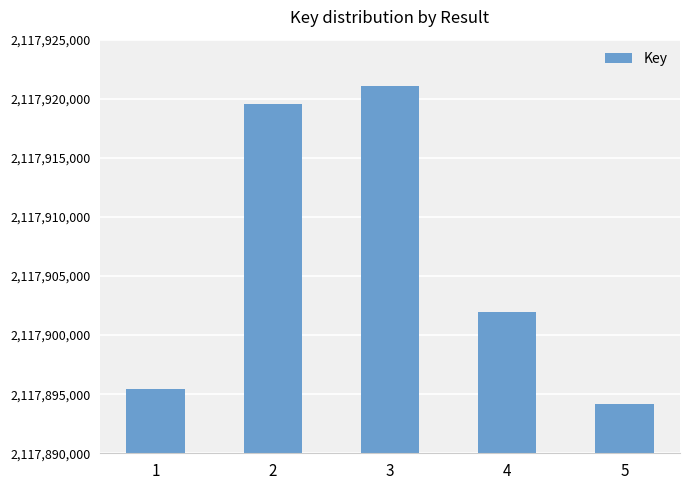

What is the average value?

2117906440